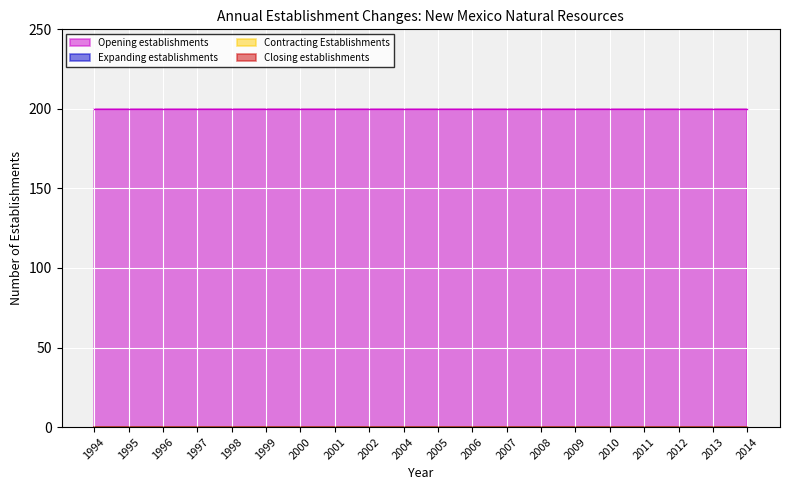

Is the value of Closing establishments at 2013 greater than the value of Opening establishments at 2005?

No